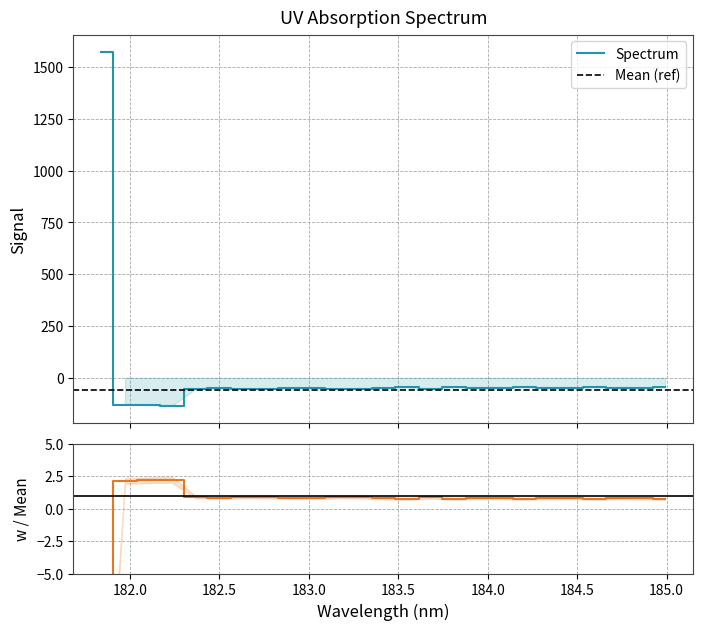

What is the value of the 15th point from the left?

0.9